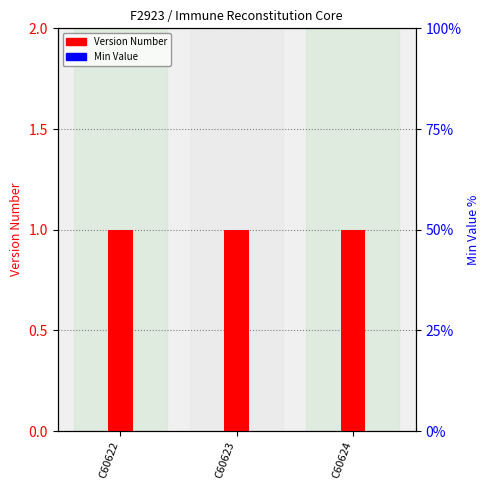

Reading left to right, what are all the values shown in this chart?

Version Number: 1	1	1
Min Value: 0	0	0